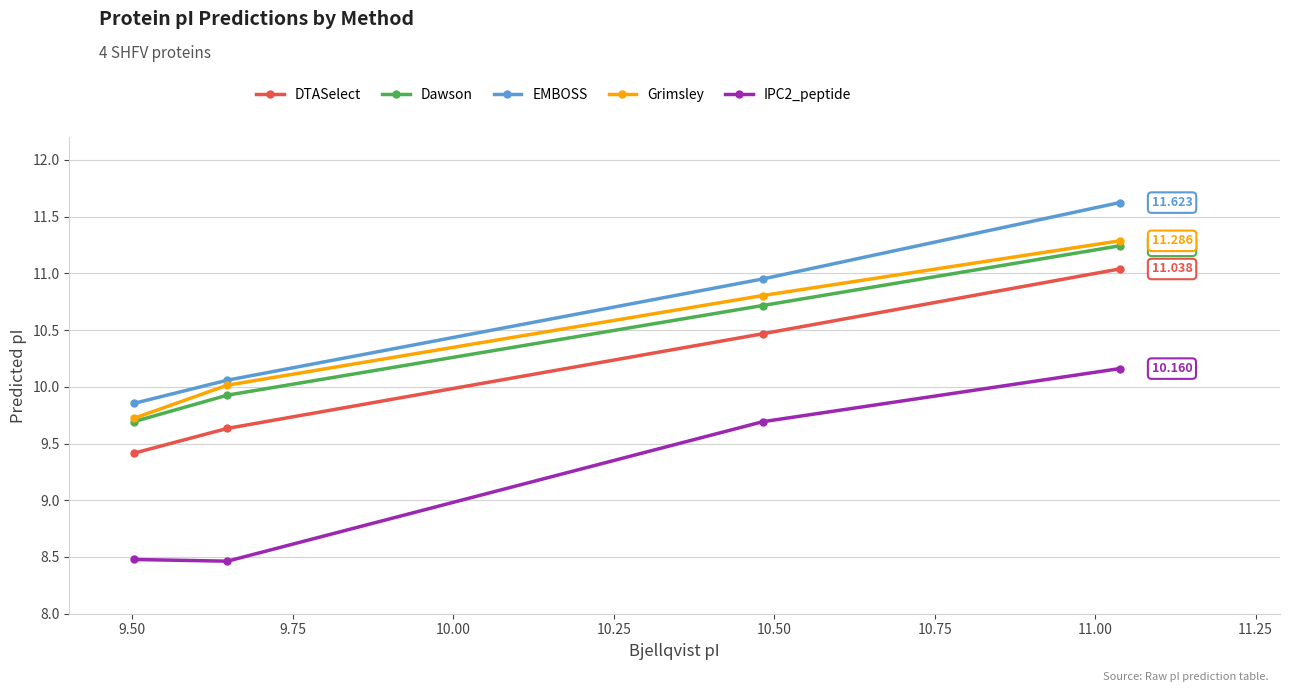

How many lines are shown in the chart?

5